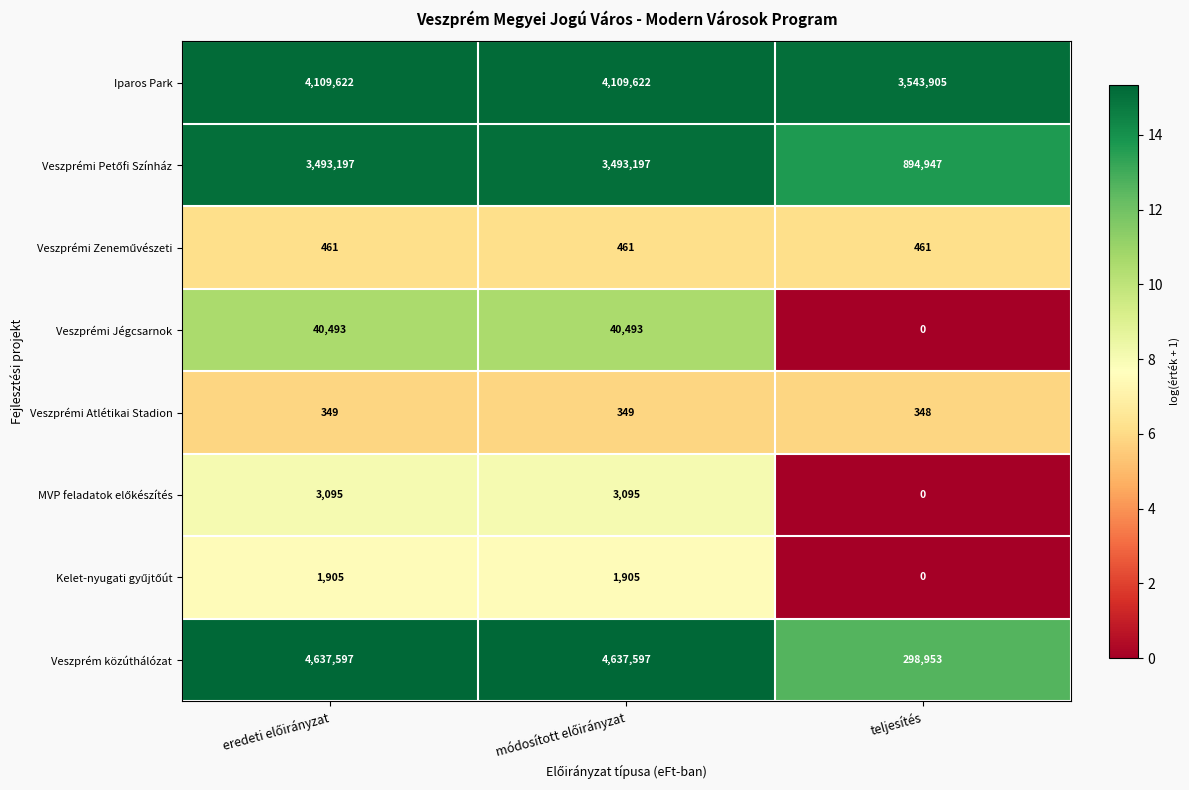

Which category has the lowest value across all series?

teljesítés